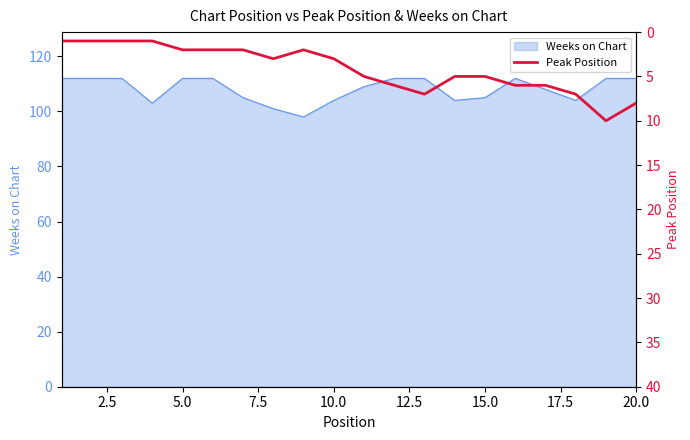

Is it true that Weeks on Chart equals 104 at 10.0?

True